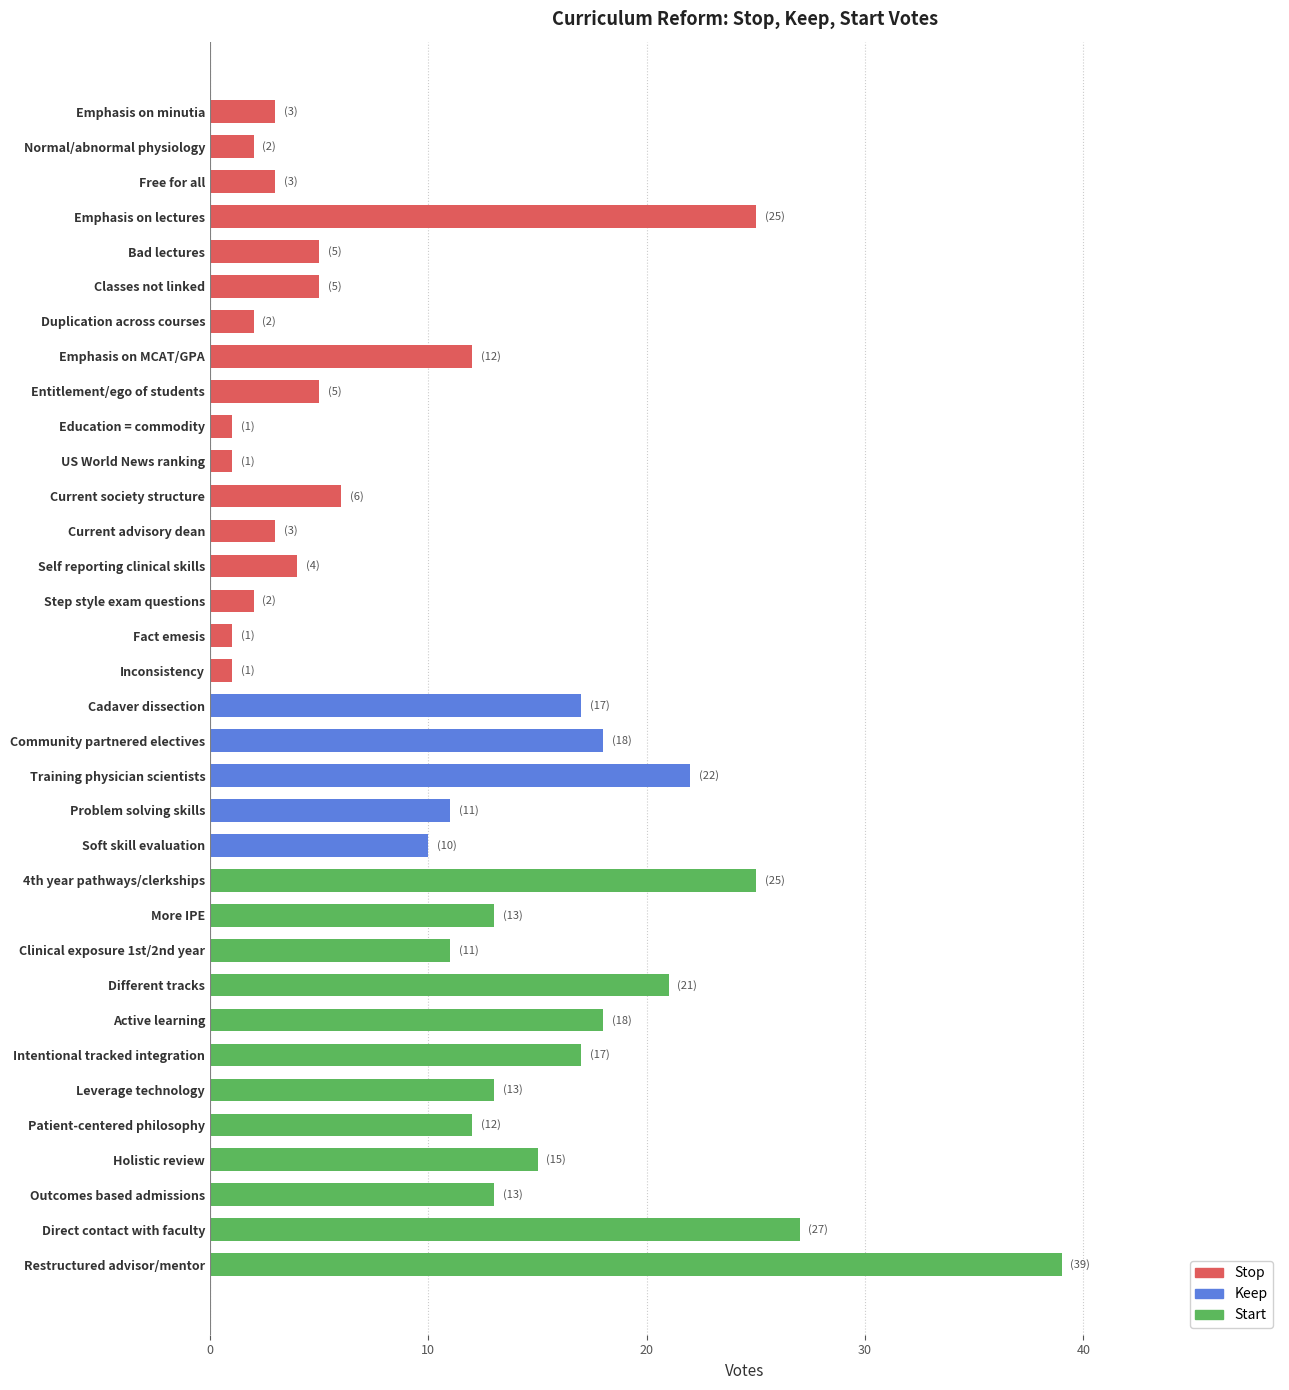

What position from the left is Current advisory dean?

13